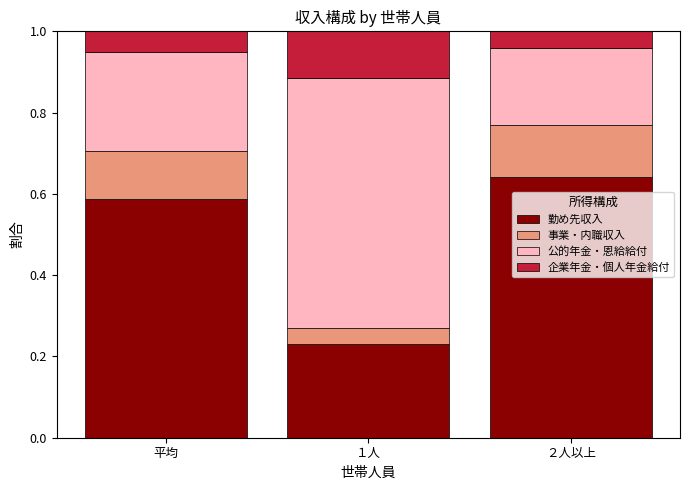

What are all the series names shown in the legend?

勤め先収入, 事業・内職収入, 公的年金・恩給給付, 企業年金・個人年金給付